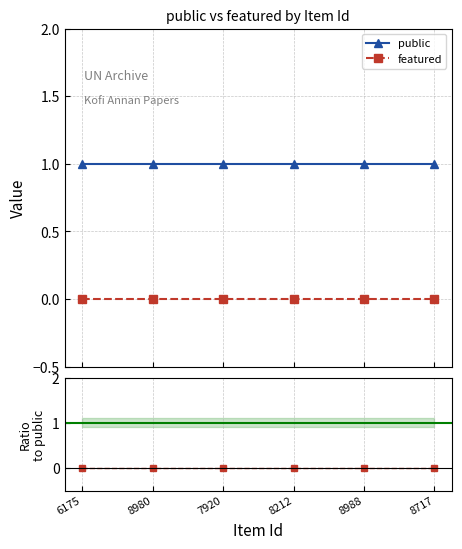

True or false: public has more than 2 points higher than both neighbors.

False